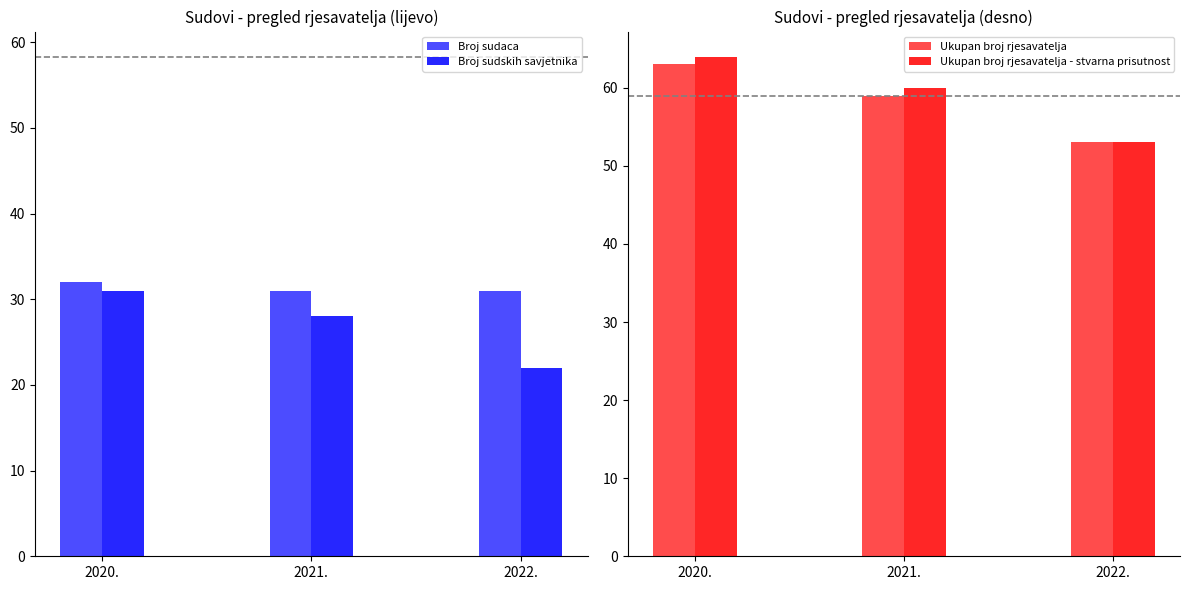

What is the total value across all series at 2021.?

178